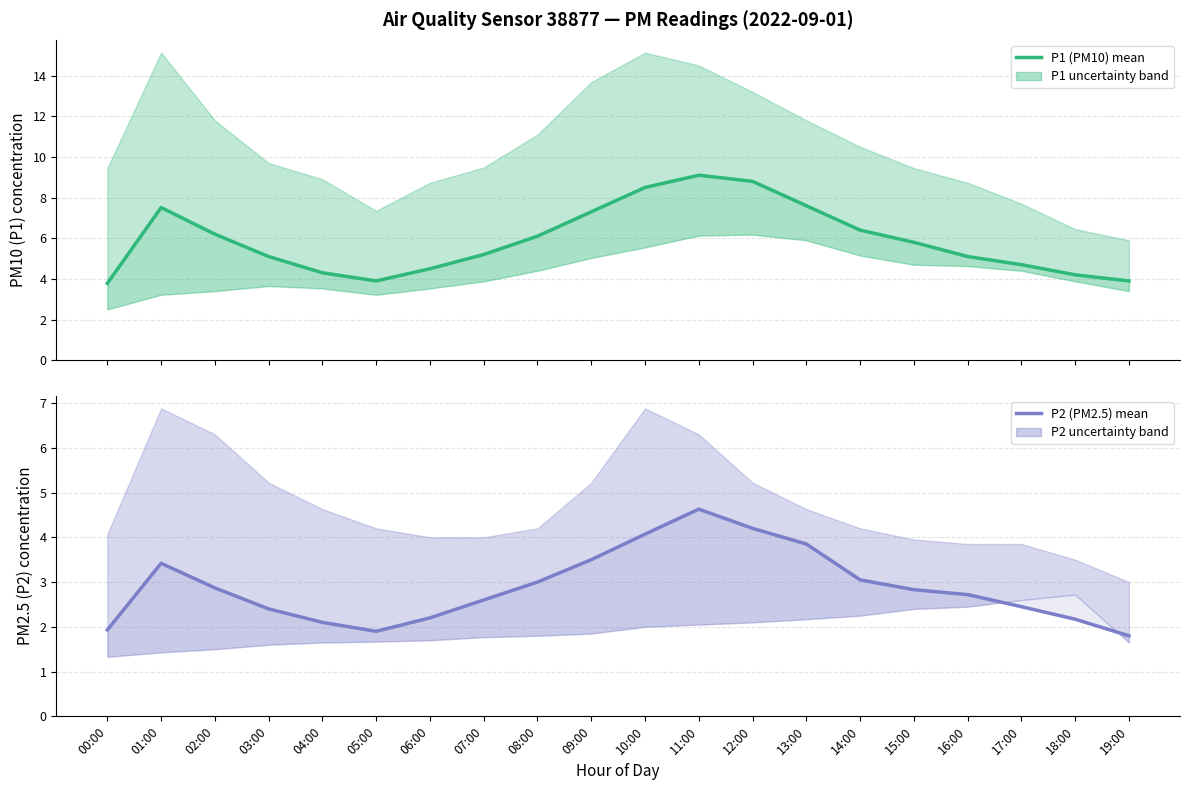

What is the smallest value displayed?

1.8